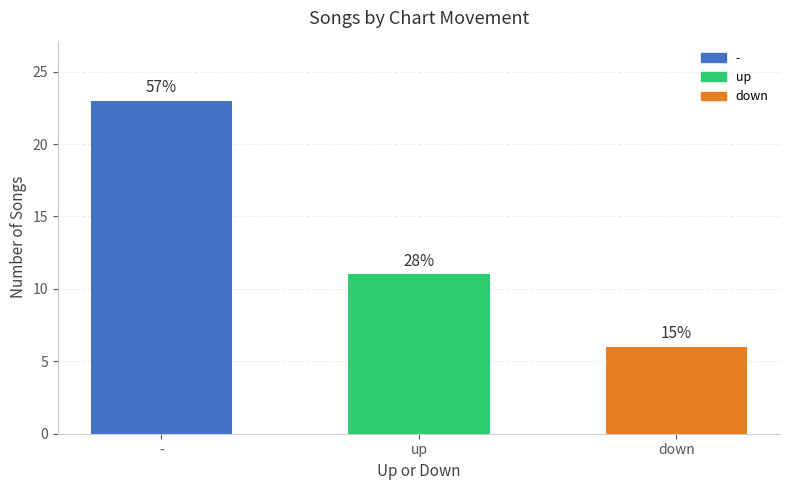

What is the label of the 3rd bar from the left?

down